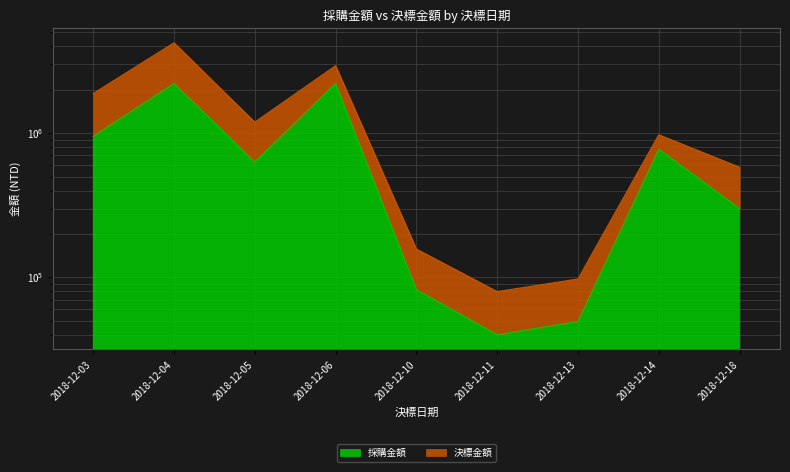

Between 2018-12-18 and 2018-12-06, which is larger?

2018-12-06